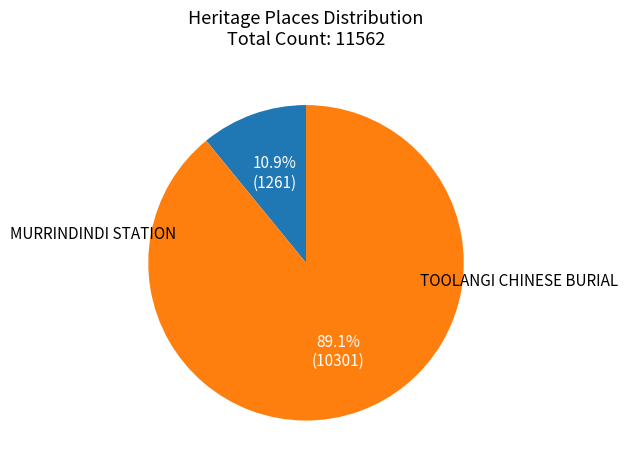

How many segments does this pie chart have?

2